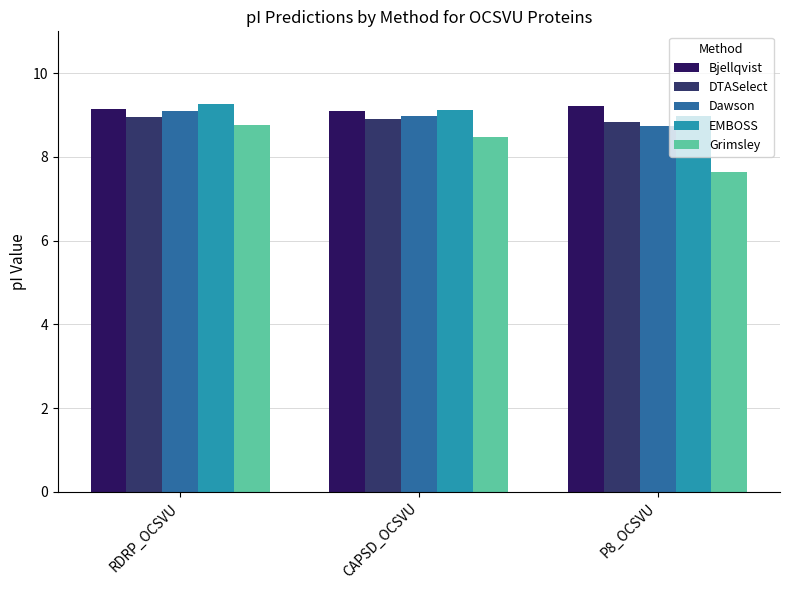

How many series are shown in this chart?

5